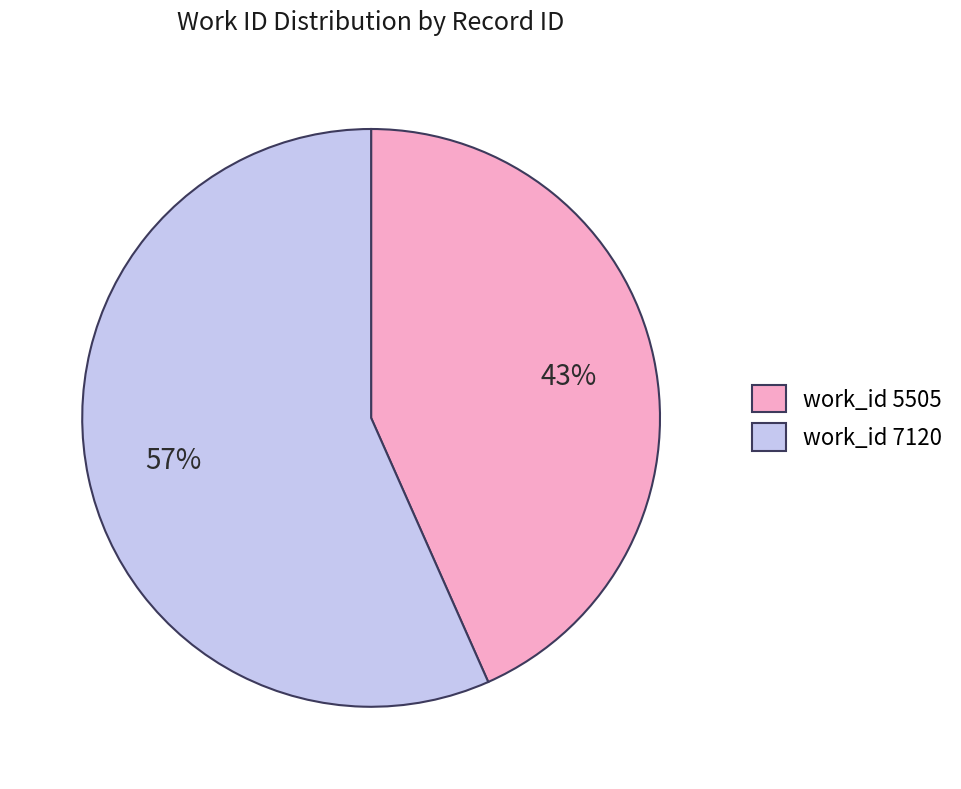

Do work_id 7120 and work_id 5505 together represent more than half of the pie?

Yes